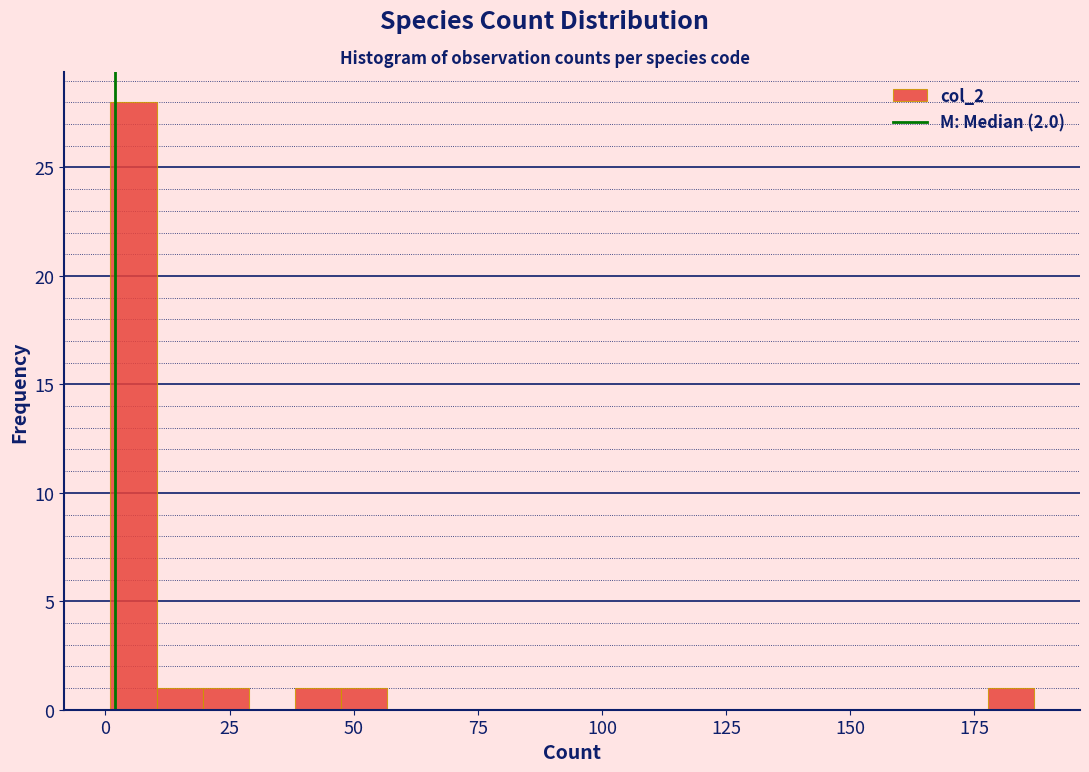

Around what value on the x-axis is the tallest bar? Give the approximate position of its centre, as read against the axis.

5